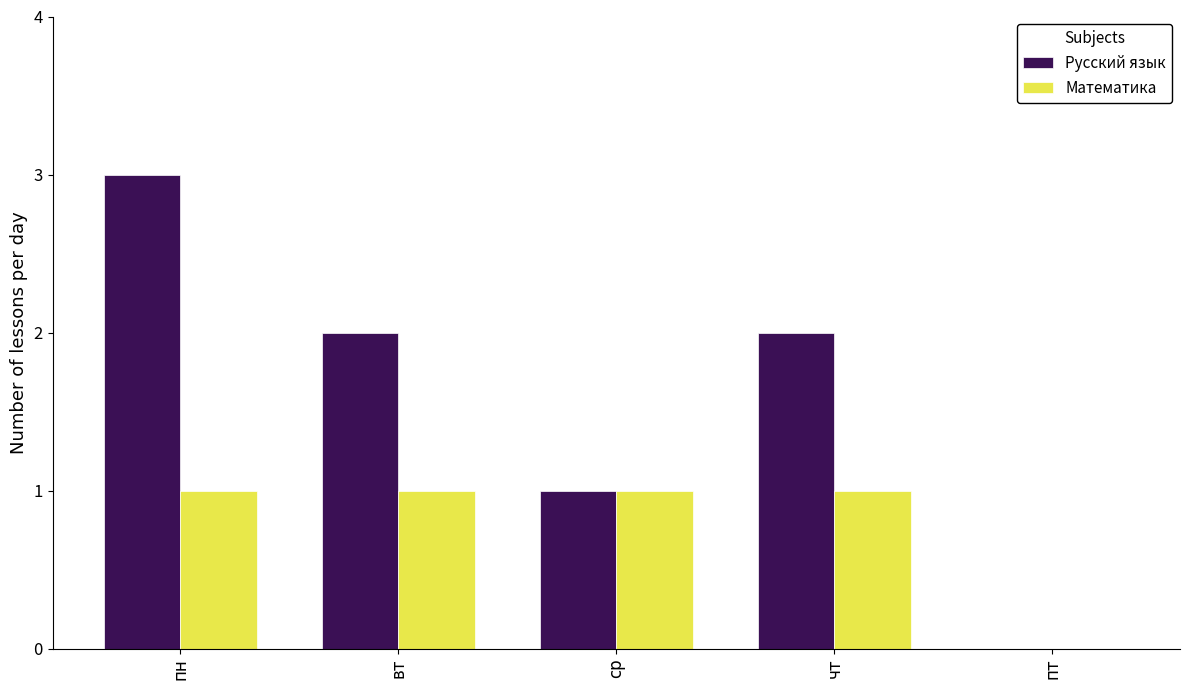

Between вт and пт, which series saw the biggest shift?

Русский язык